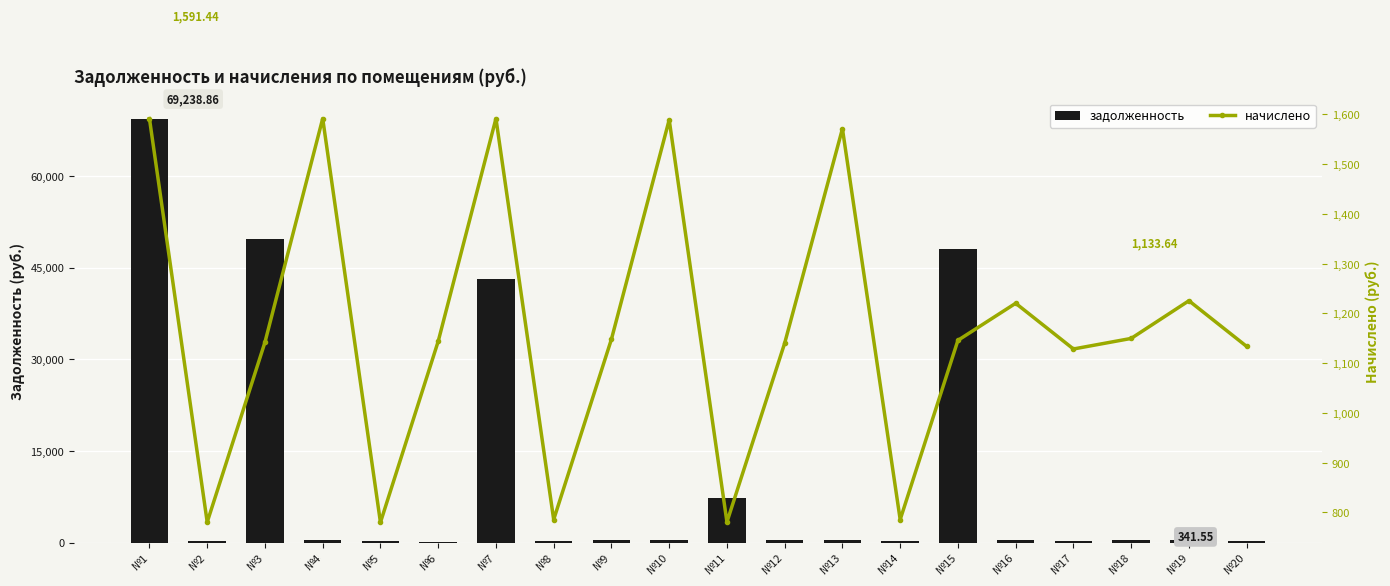

The начислено series shows 2806.3 at №4. True or false?

False